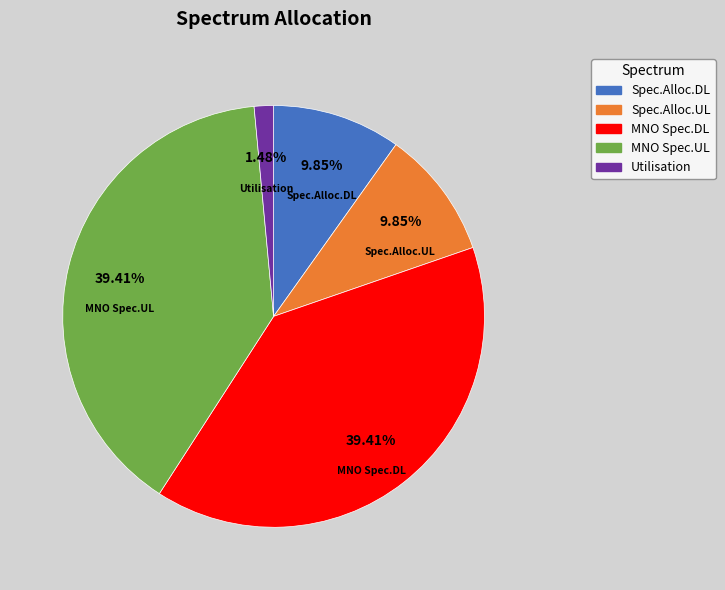

Which category has the smallest portion of the pie?

Utilisation